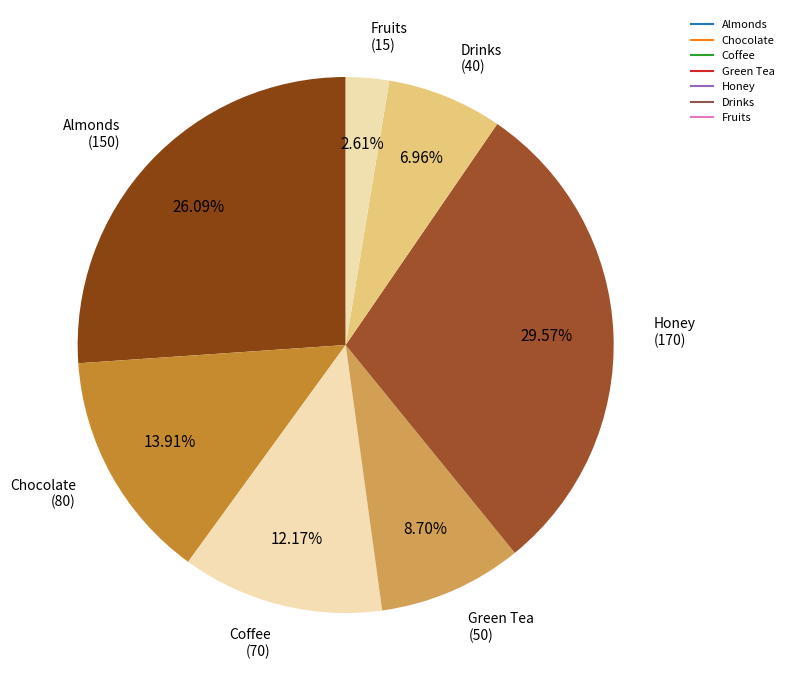

How many segments does this pie chart have?

7